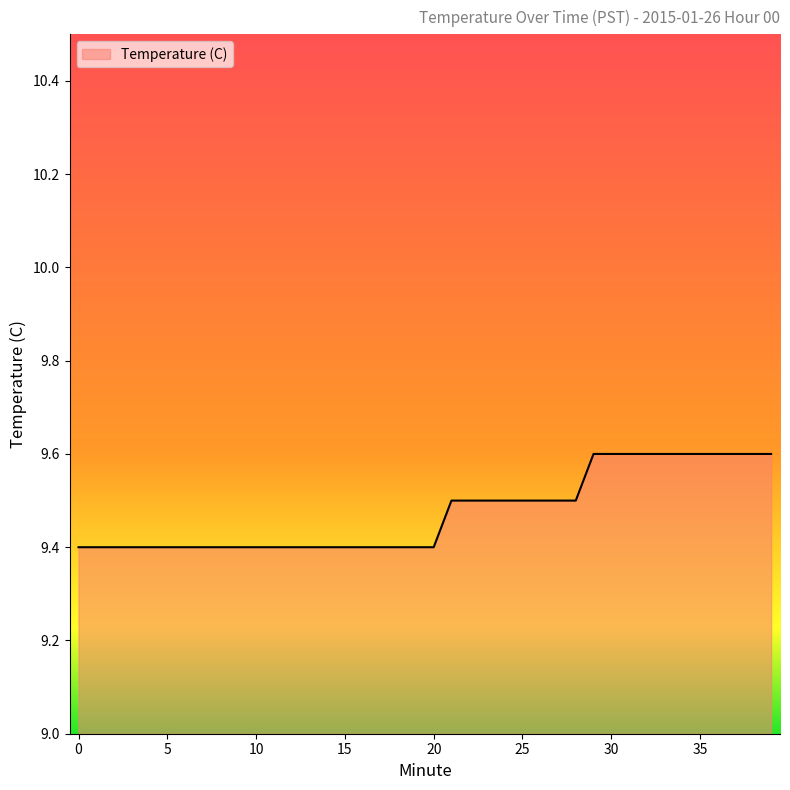

What is the smallest value displayed?

9.4